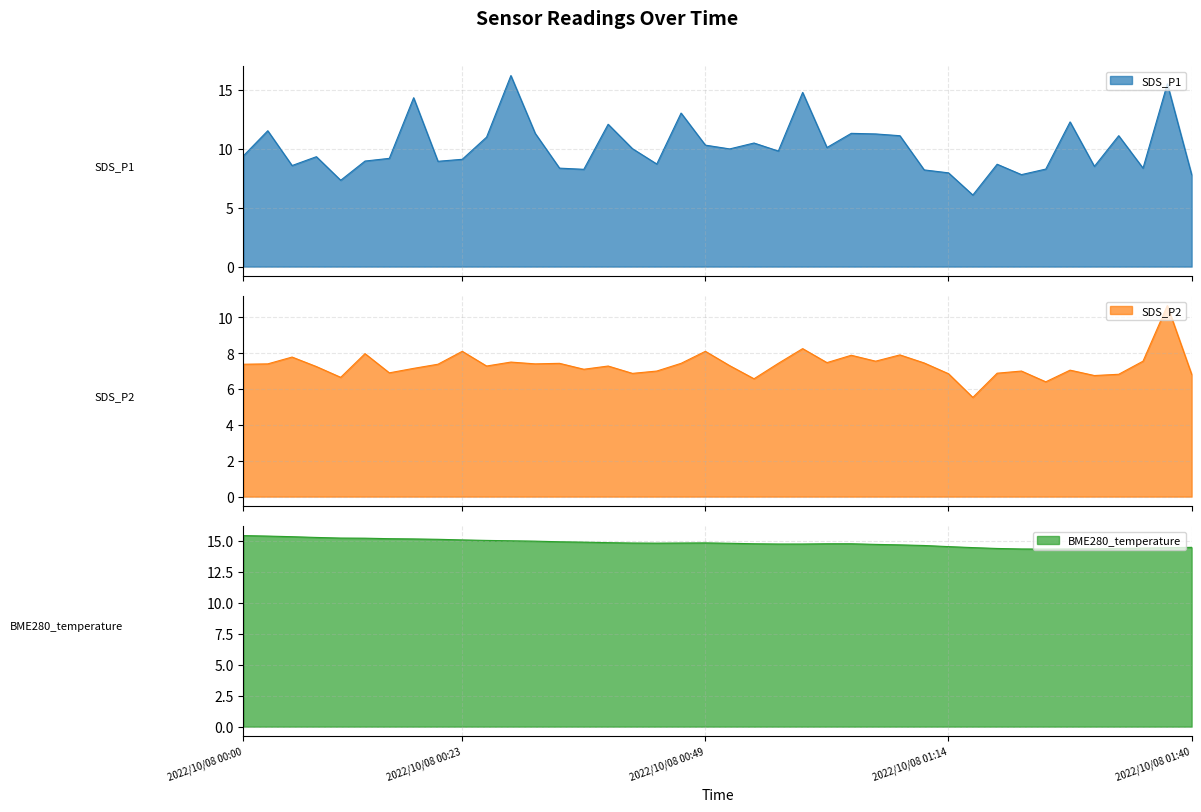

What are all the series names shown in the legend?

SDS_P1, SDS_P2, BME280_temperature